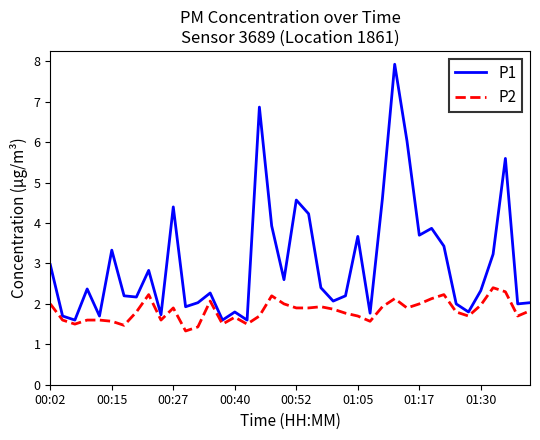

What is the highest value of the P2 series?

2.4